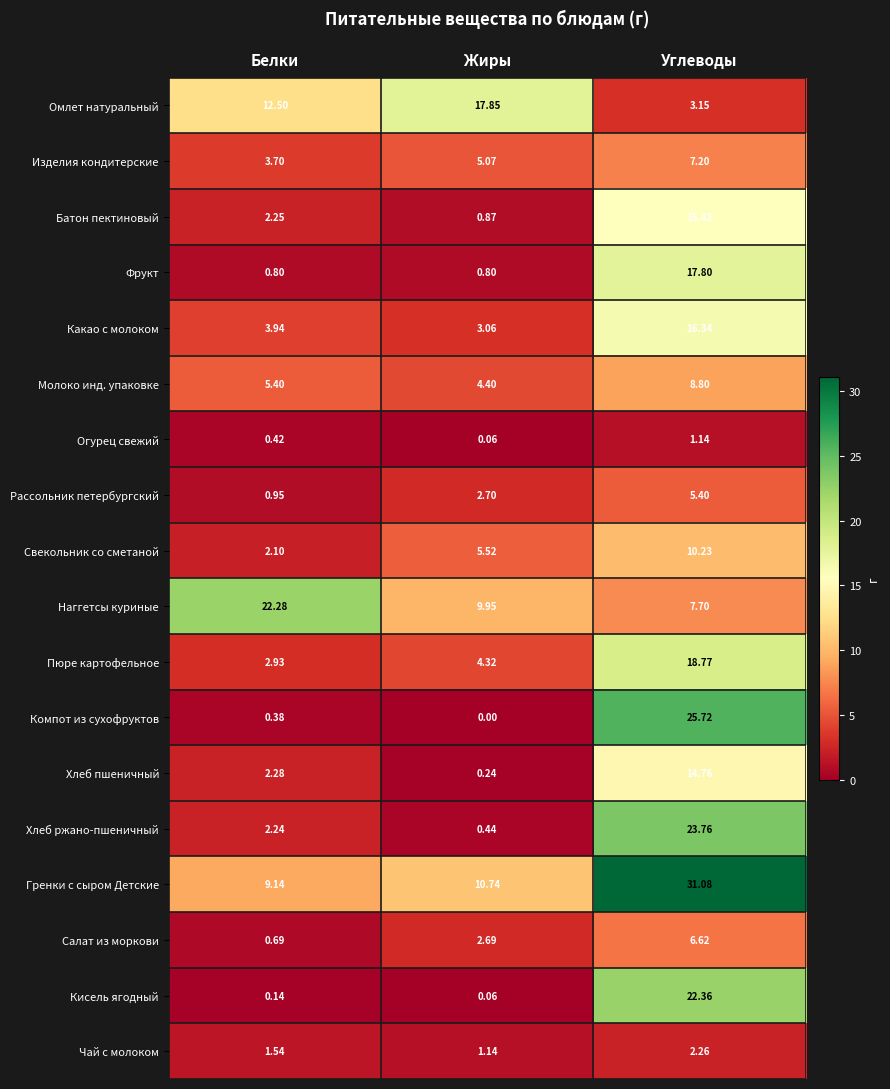

At which category is the sum across all series the highest?

Углеводы